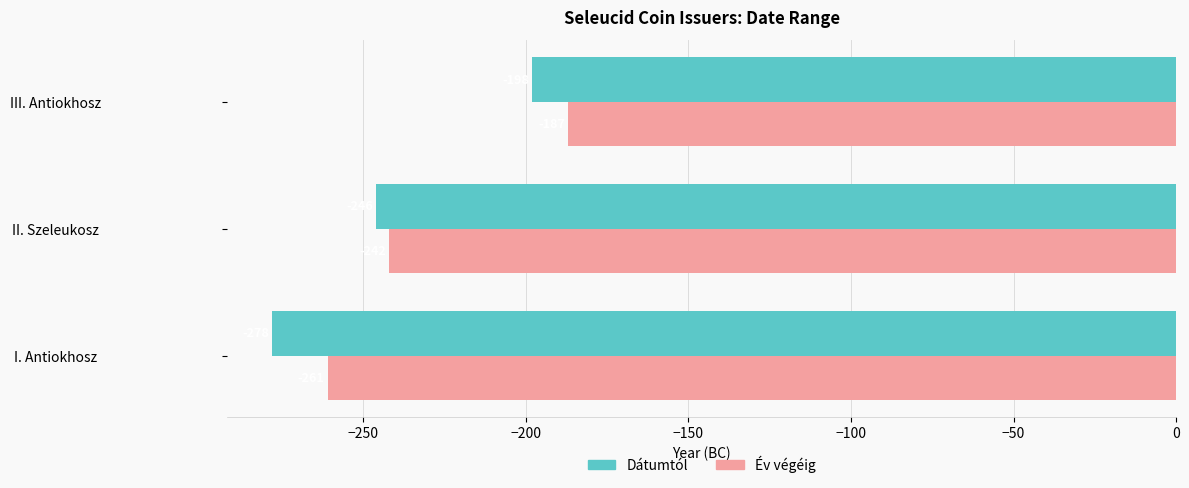

How many categories are shown in the chart?

3